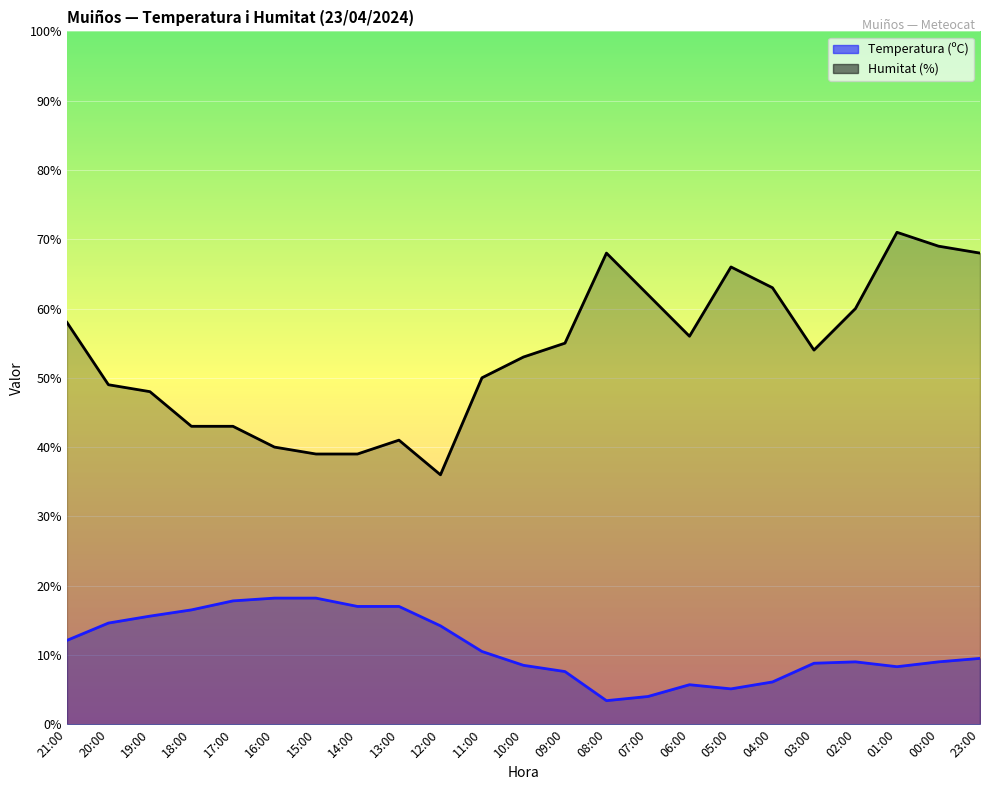

What is the label of the 10th point from the right?

08:00